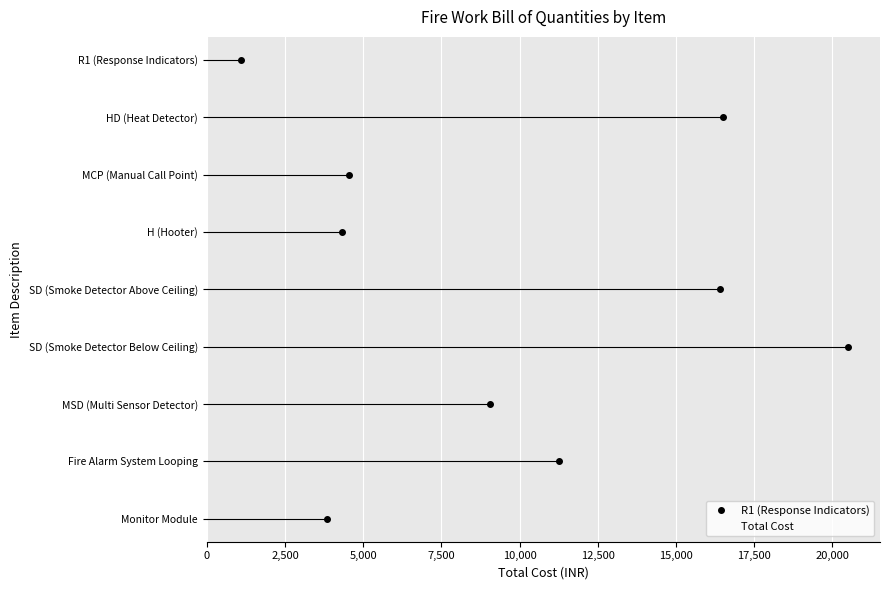

What is the difference between the maximum and minimum values?

19400